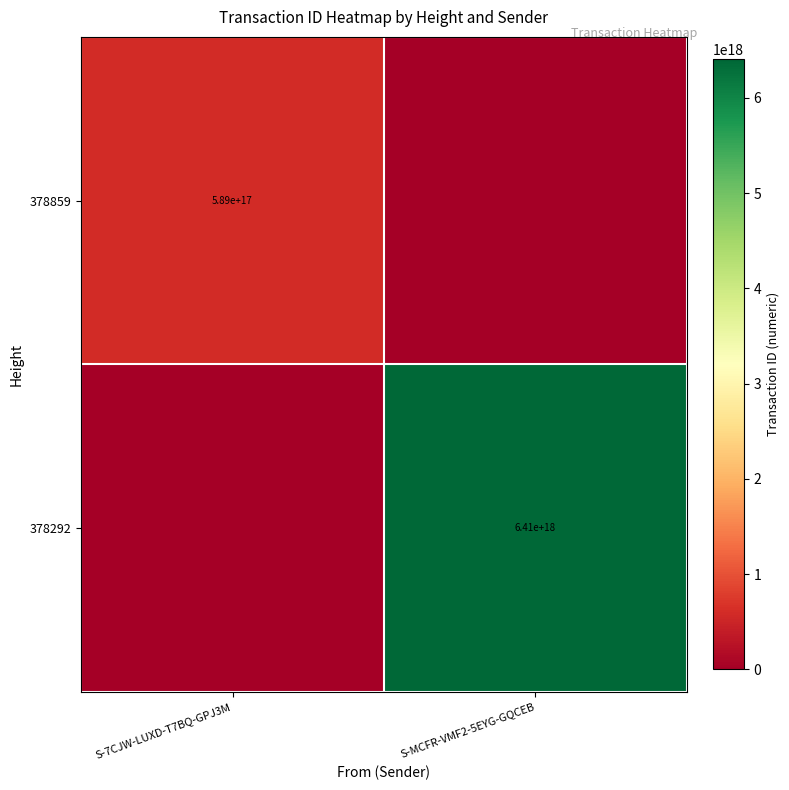

Is the value of 378292 at S-MCFR-VMF2-5EYG-GQCEB greater than the value of 378859 at S-7CJW-LUXD-T7BQ-GPJ3M?

Yes